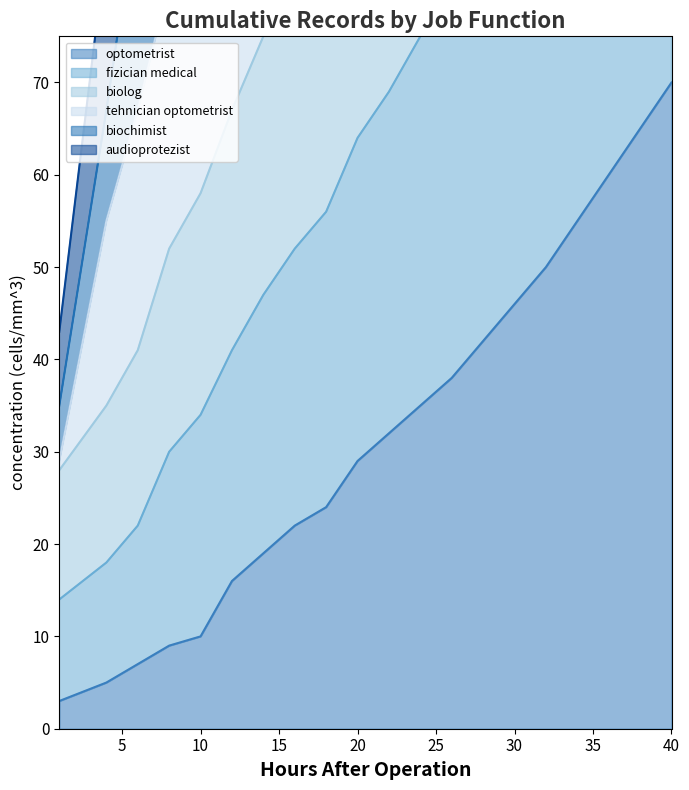

What is the maximum value for optometrist?

70